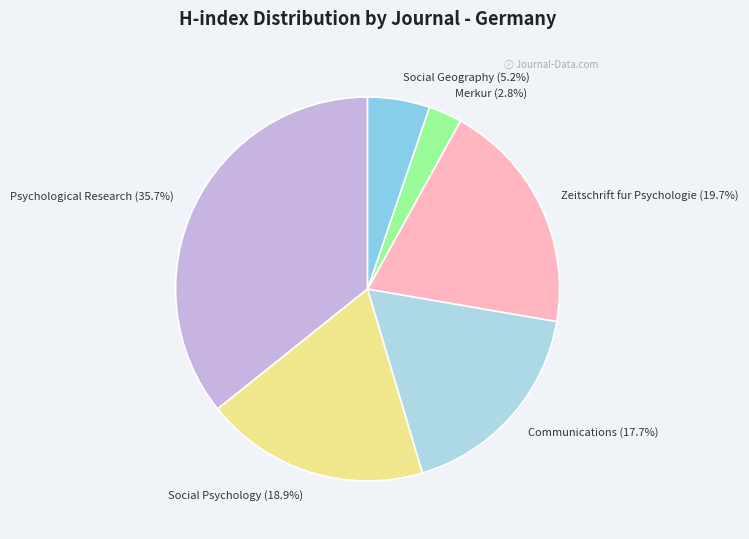

Rank the categories by value from highest to lowest.

Psychological Research, Zeitschrift fur Psychologie, Social Psychology, Communications, Social Geography, Merkur